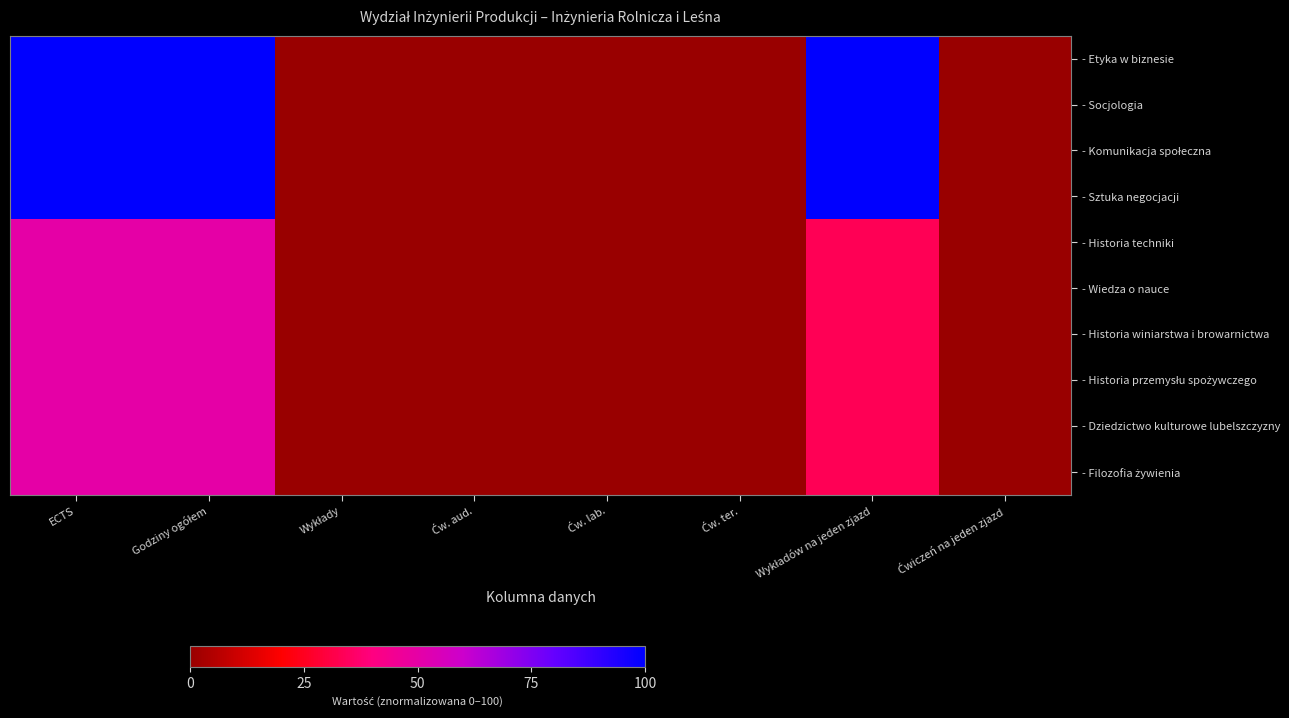

Which category has the lowest value across all series?

Wykłady